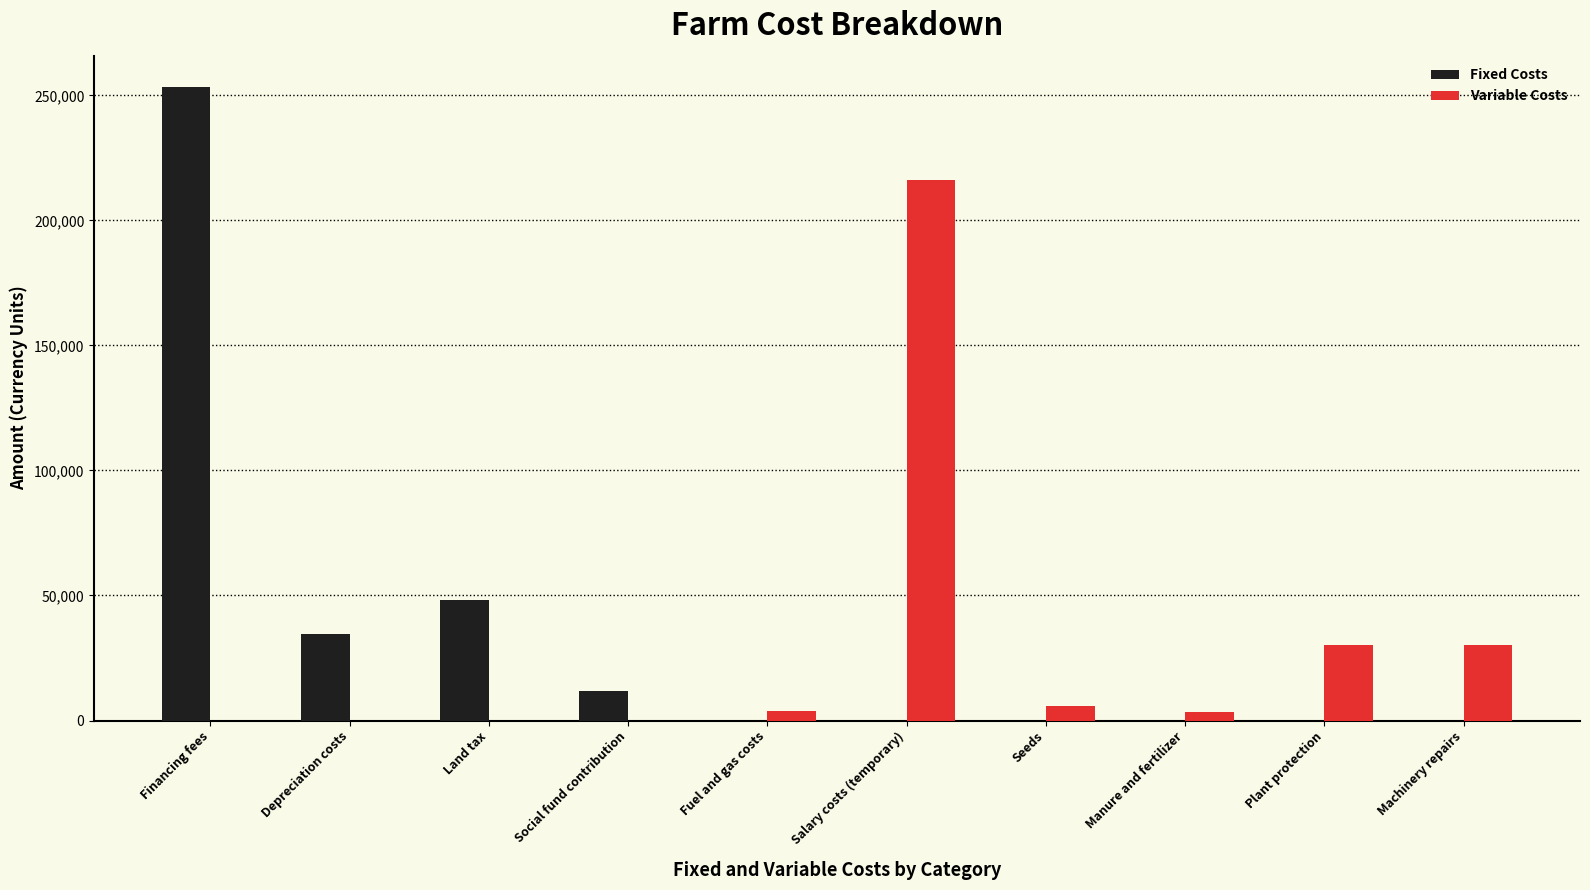

What is the sum of all Variable Costs values?

289450.0